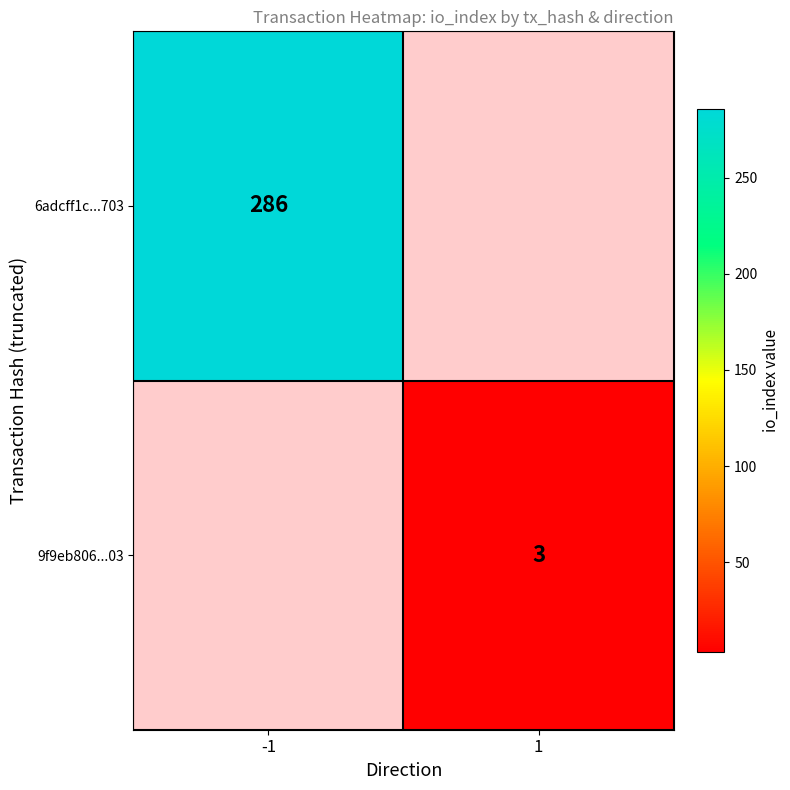

At which category does the chart reach its peak across all series?

-1